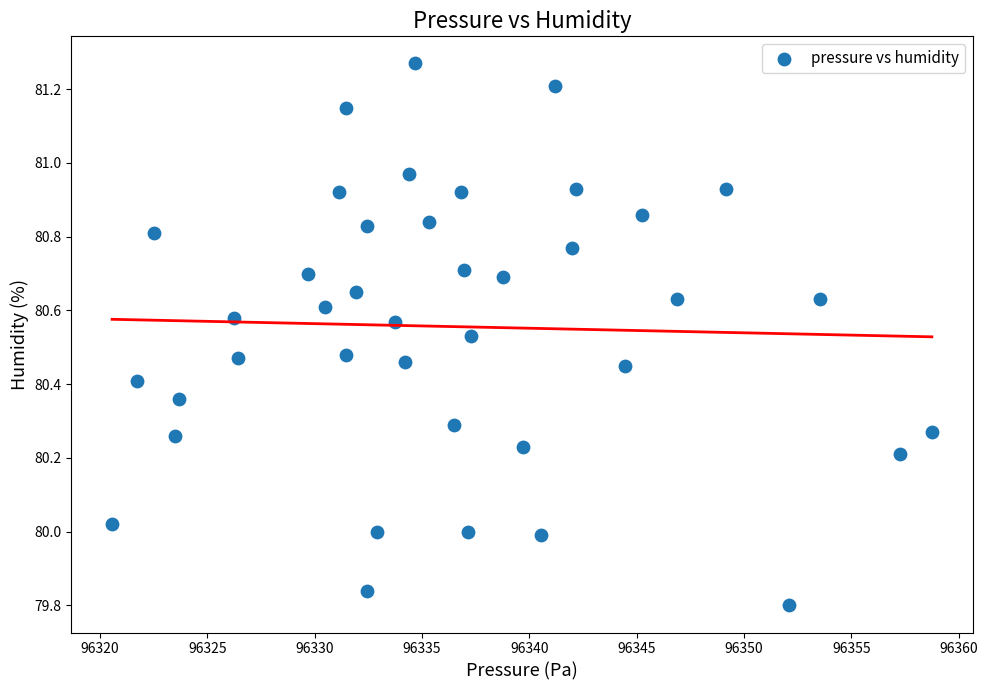

What is the range of Y values (max minus min)?

1.5